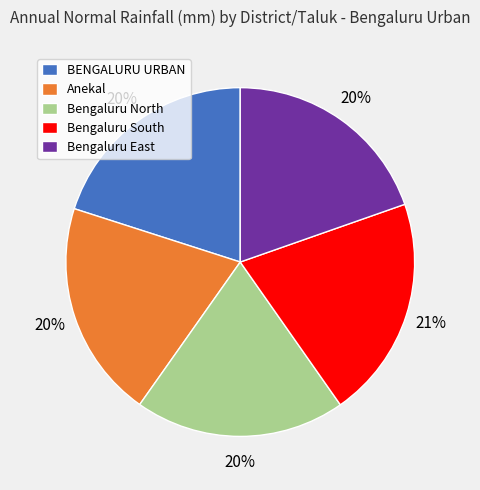

To the nearest percent, what is the average slice percentage?

20%